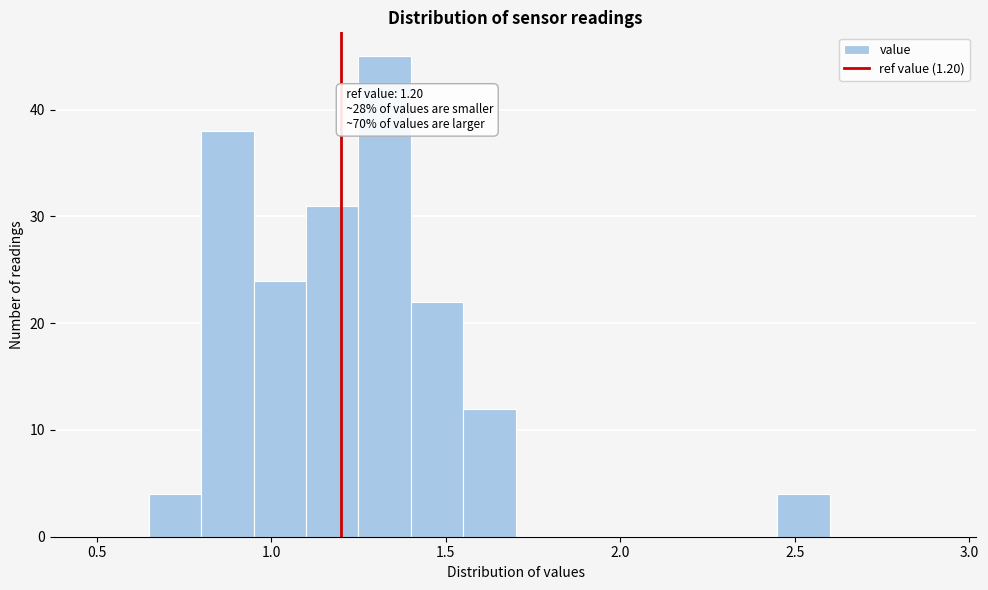

Around what value on the x-axis is the tallest bar? Give the approximate position of its centre, as read against the axis.

1.35